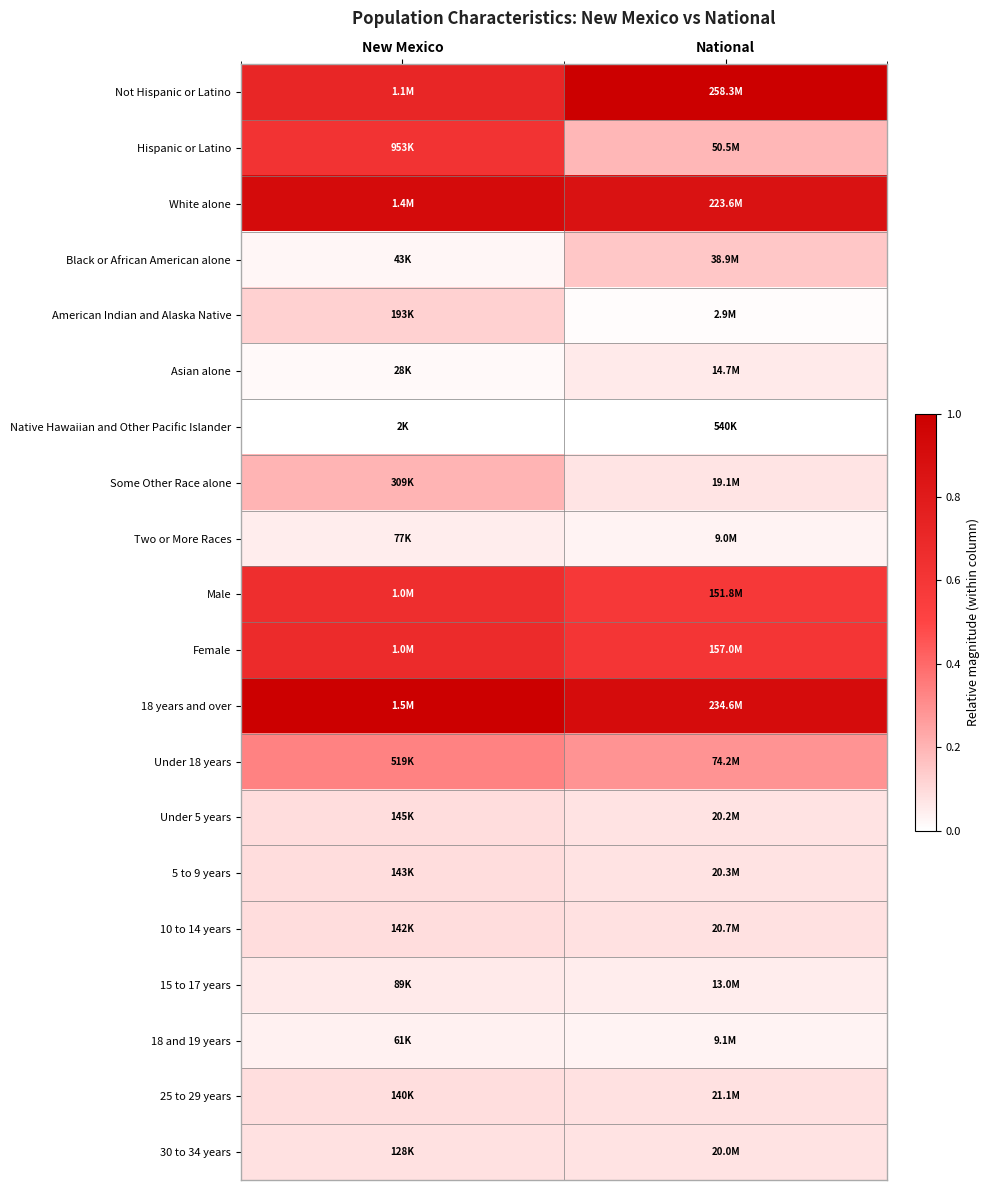

Between New Mexico and National, which series saw the biggest shift?

Hispanic or Latino